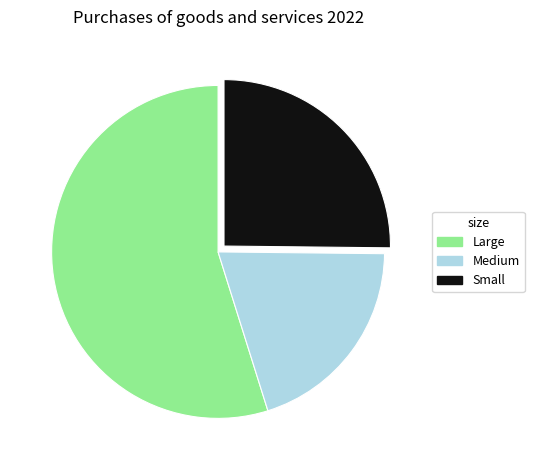

How many slices are in this pie chart?

3